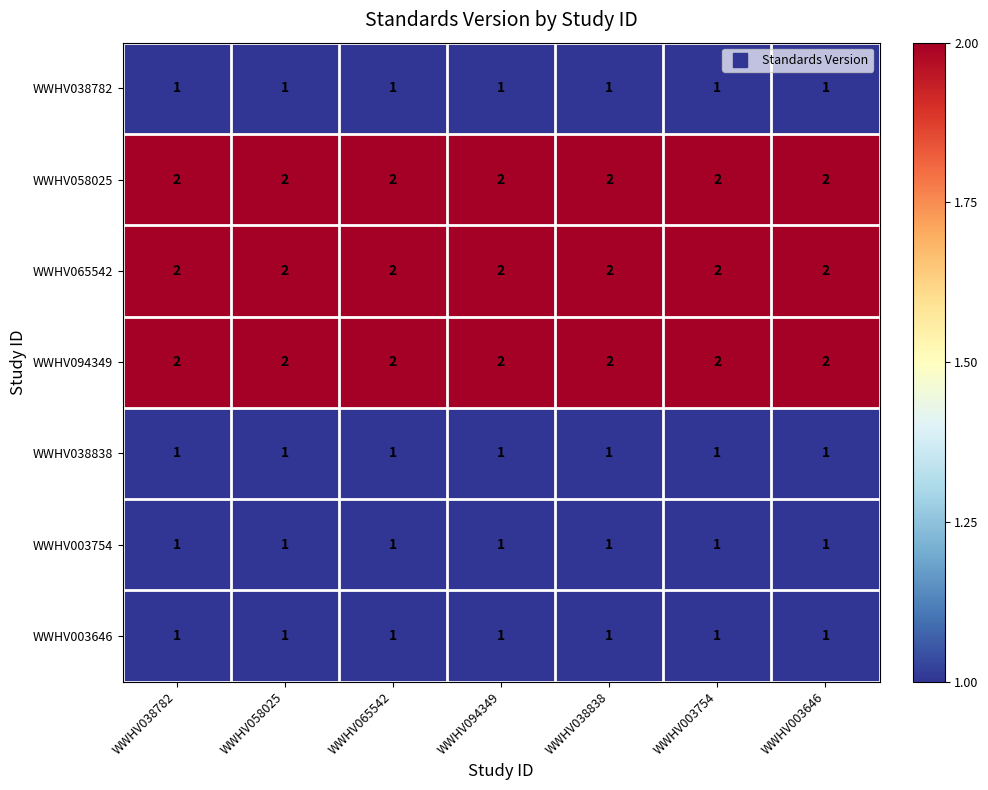

The WWHV038782 series shows 2 at WWHV065542. True or false?

False